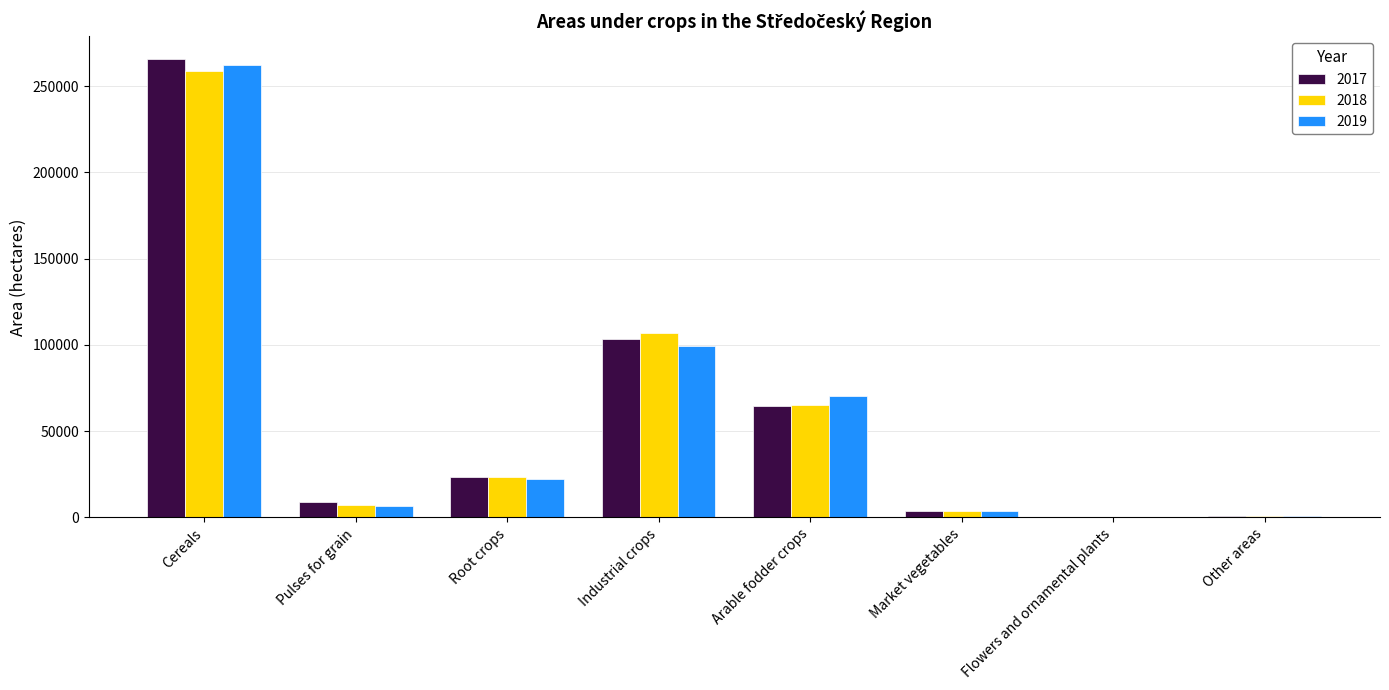

Which category has the highest value in the 2018 series?

Cereals